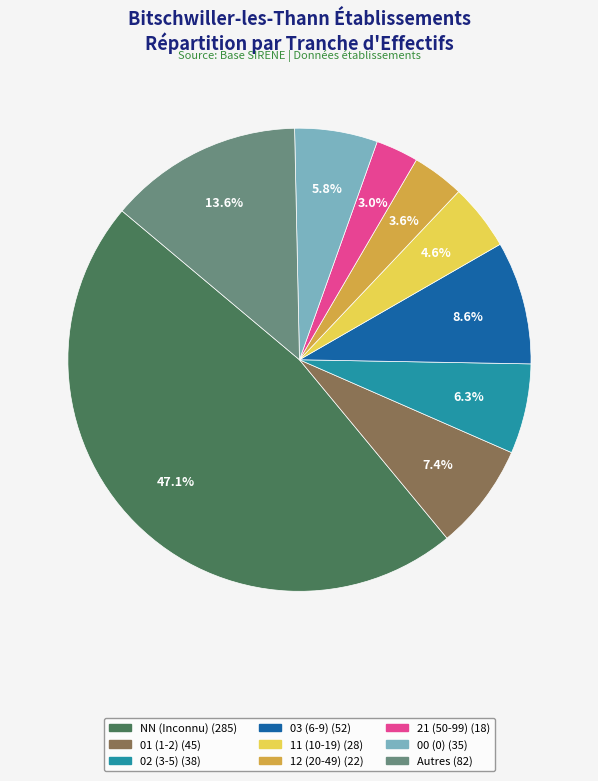

Is there a majority slice in this chart?

No